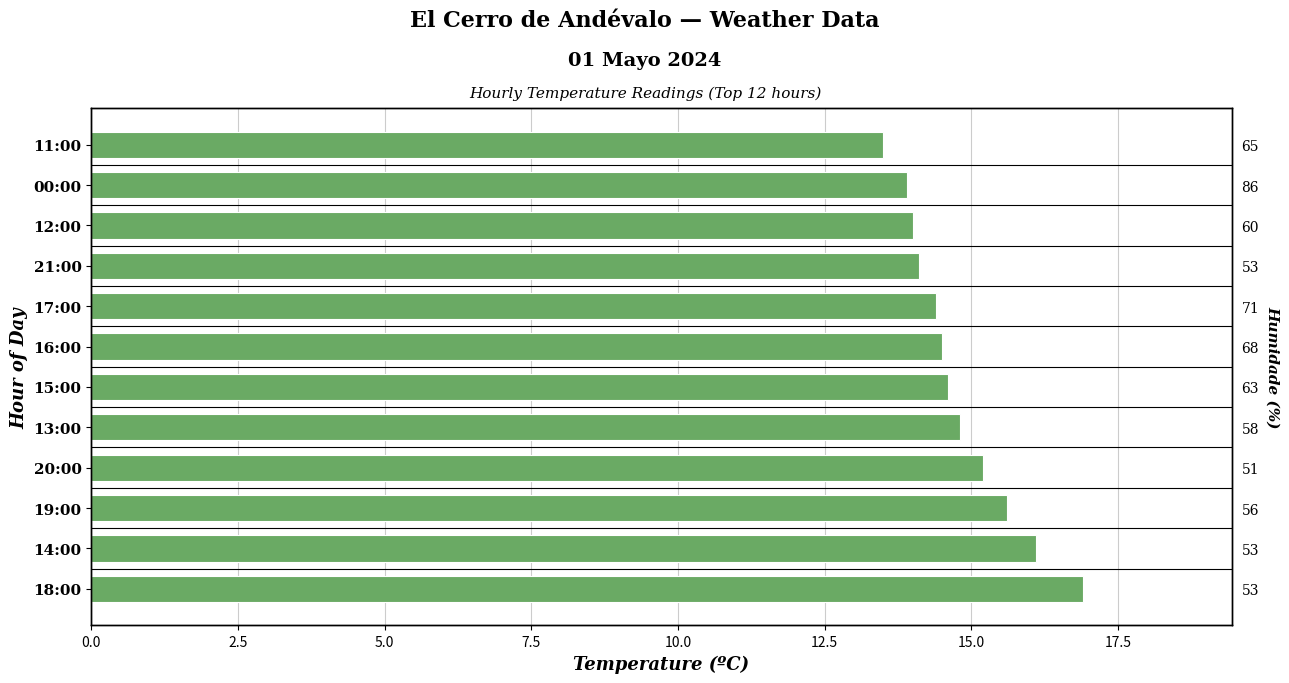

True or false: the data shows 14.8 at 13:00.

True